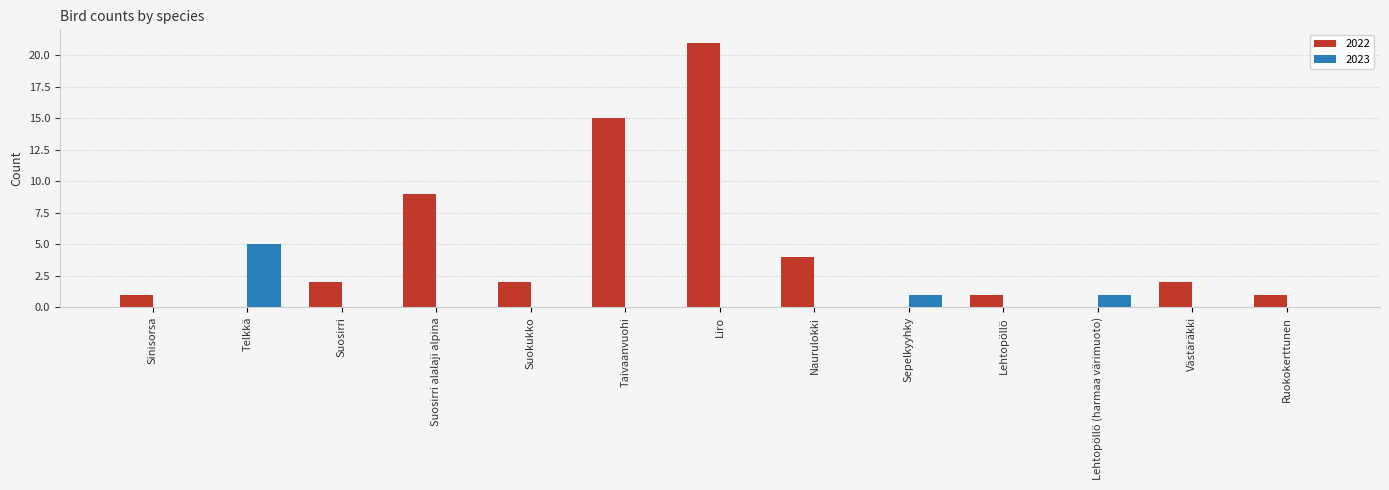

Which series has the widest spread of values?

2022